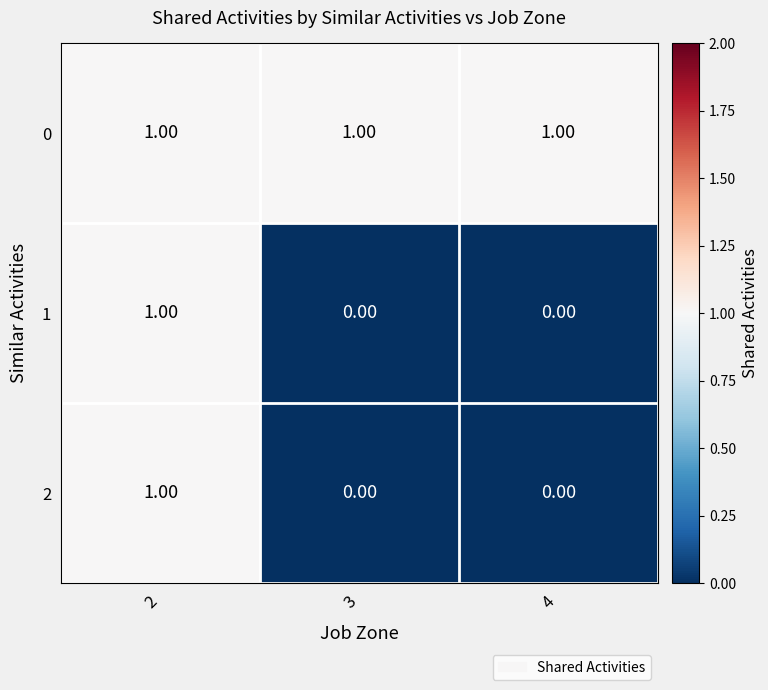

What is the sum of all 0 values?

3